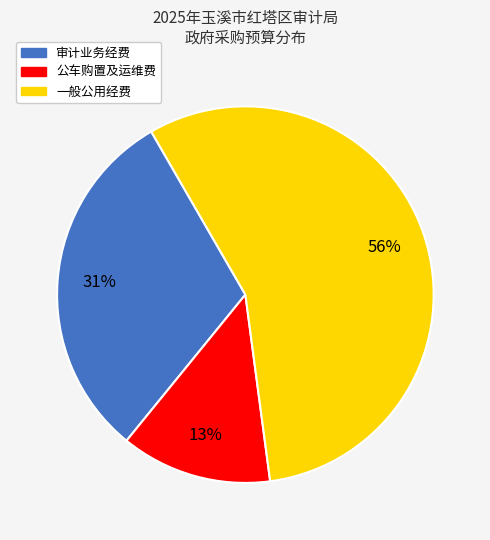

To the nearest percent, what is the average slice percentage?

33%